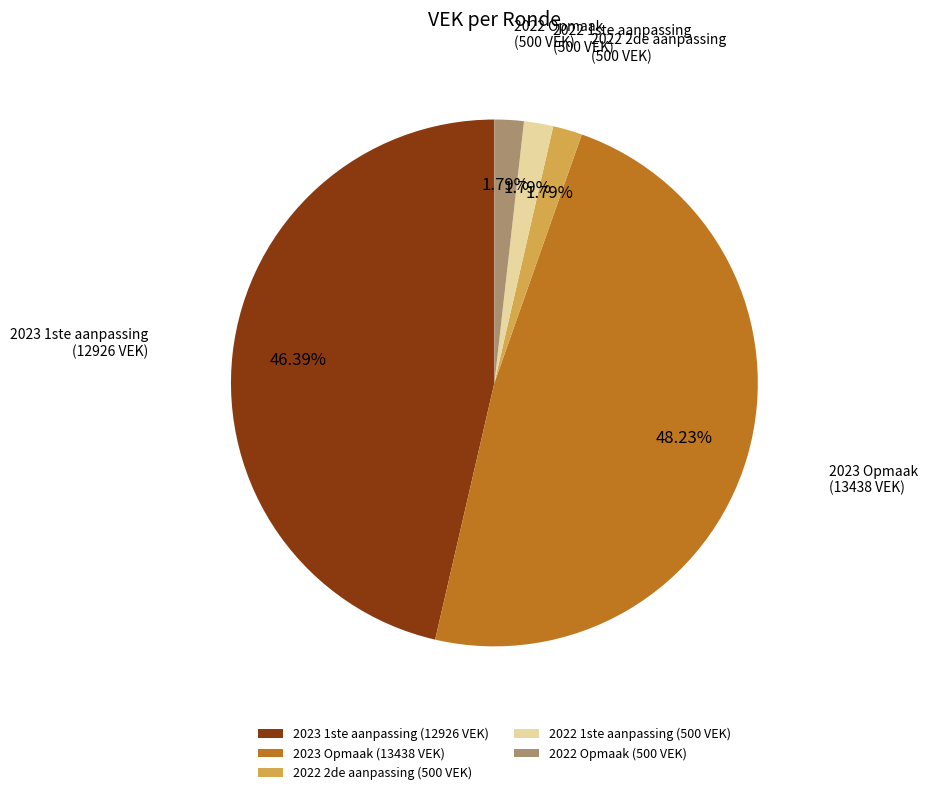

Do 2022 2de aanpassing (500 VEK) and 2022 1ste aanpassing (500 VEK) together represent more than half of the pie?

No